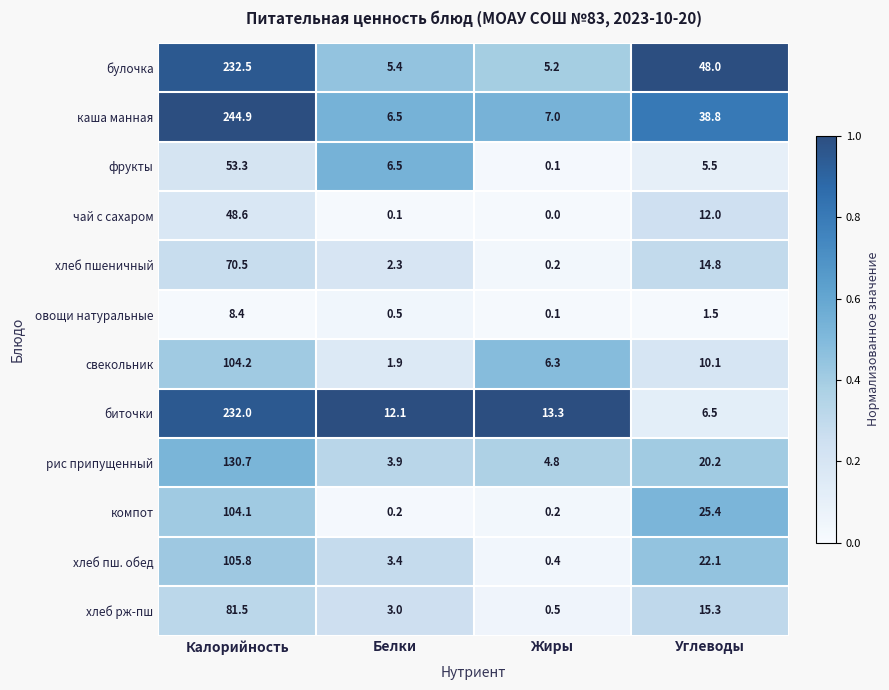

At which category is the sum across all series the highest?

Калорийность